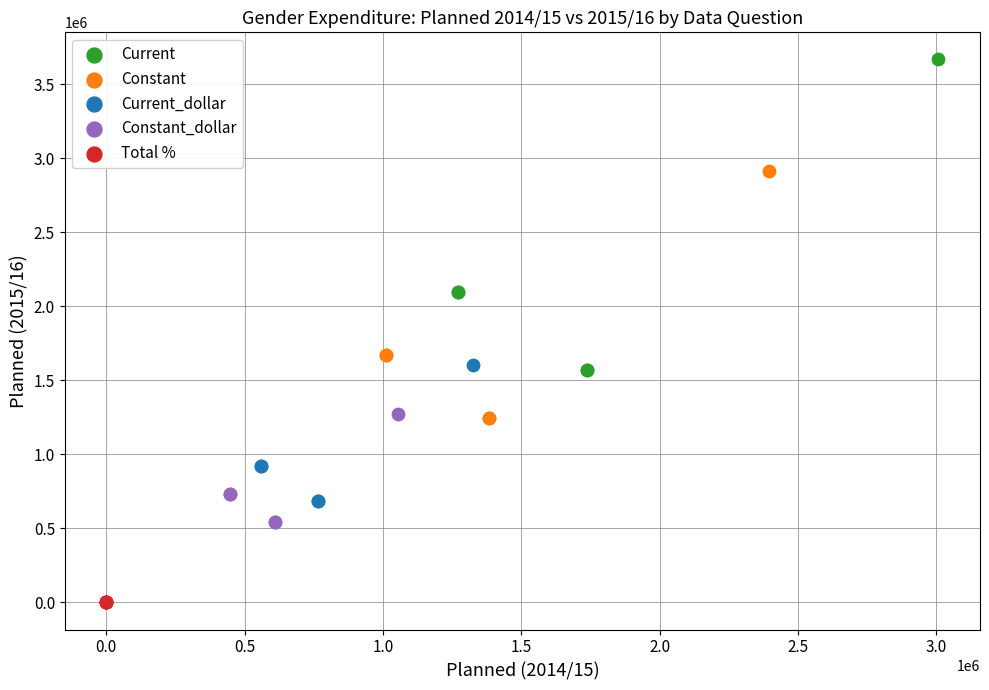

Which series reaches the minimum Y coordinate?

Total %